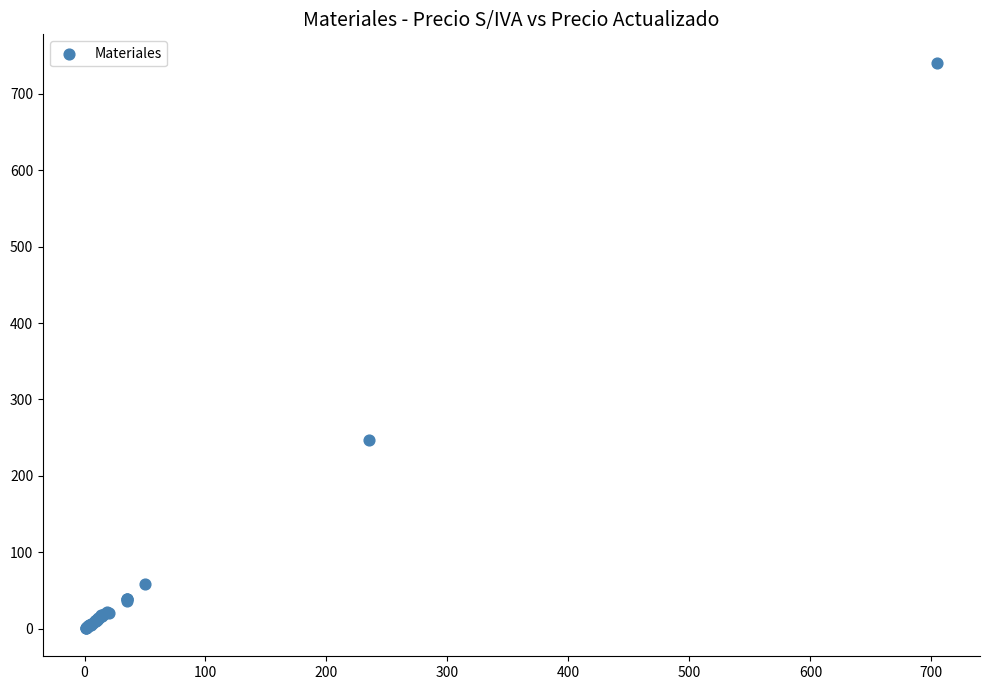

What Y value in the scatter plot is closest to 370?

247.1